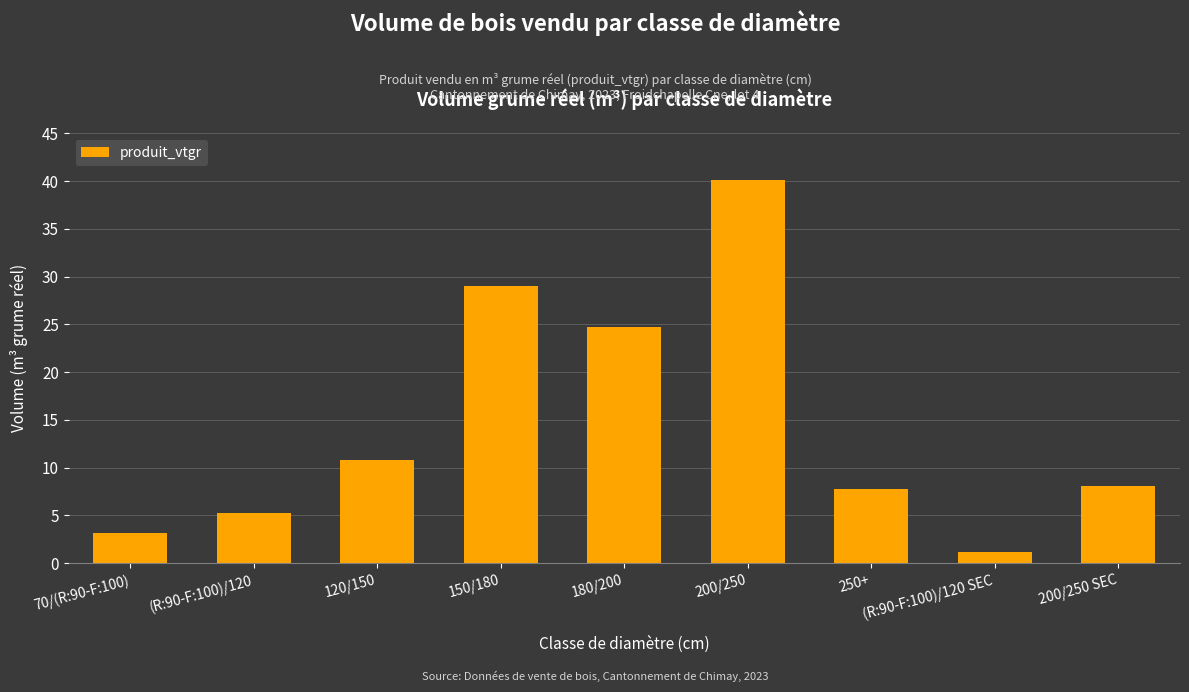

What is the value of the 9th bar from the left?

8.1